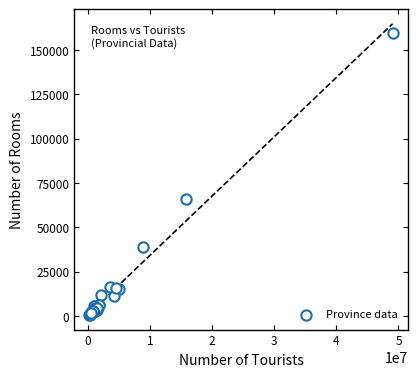

What Y value in the scatter plot is closest to 80091?

66109